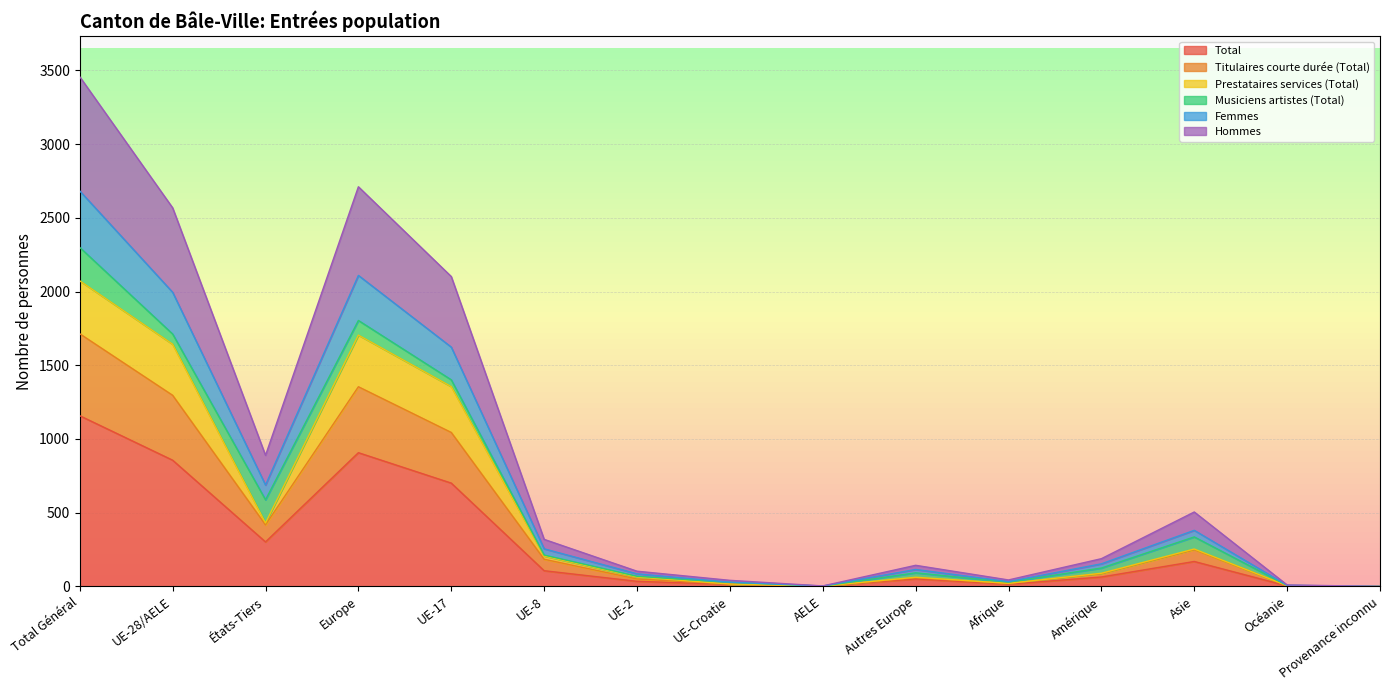

The Total series shows 0.0 at Provenance inconnu. True or false?

True